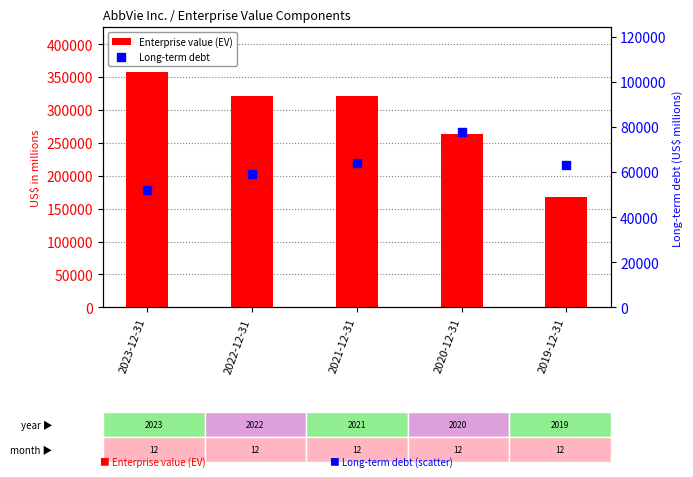

Which series has the largest total across all categories?

Enterprise value (EV)